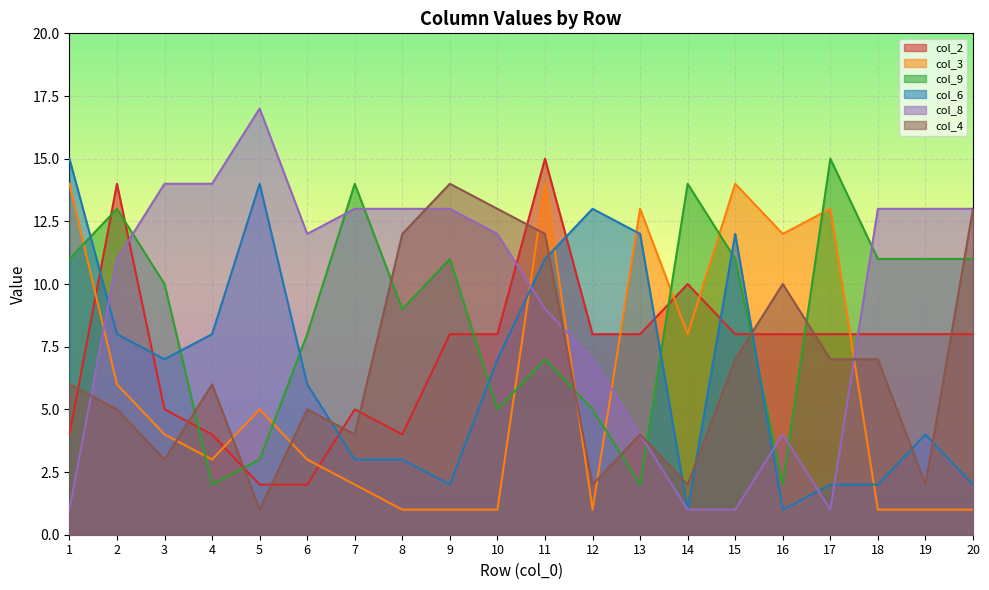

What is the difference between the maximum and minimum values in the col_2 series?

13